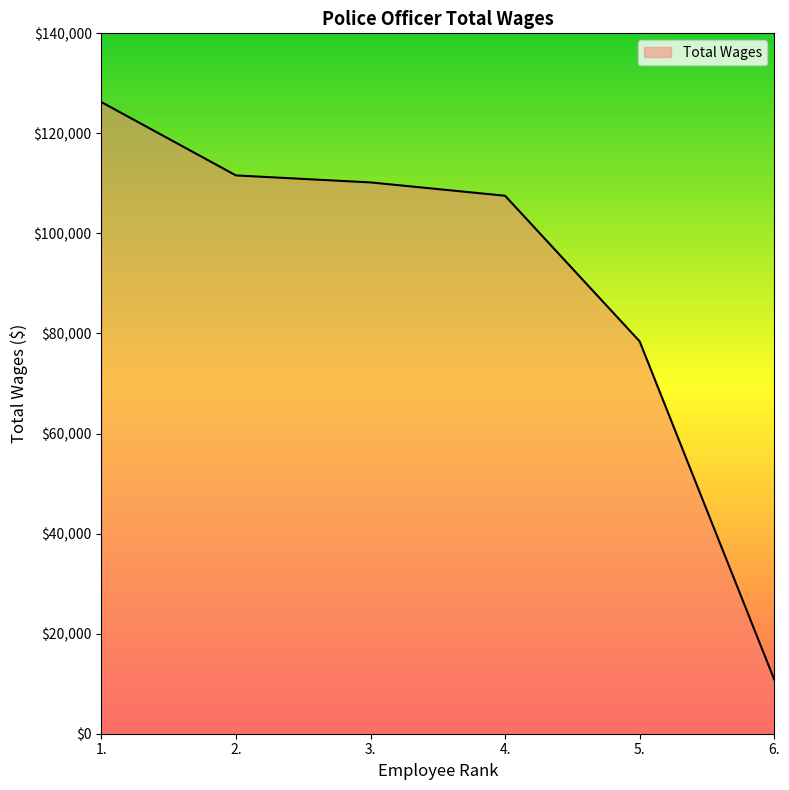

The chart shows a value of 17812 at 6.. True or false?

False